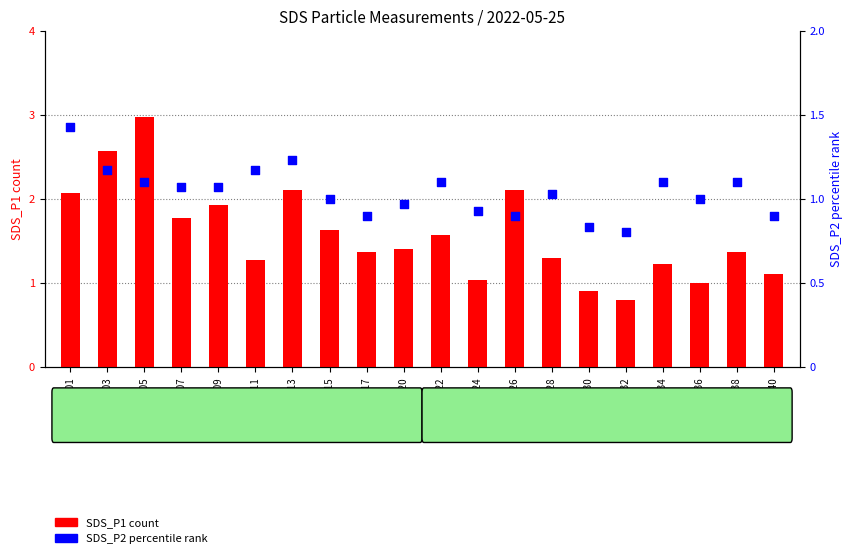

Which series has the widest spread of Y values?

SDS_P1 count